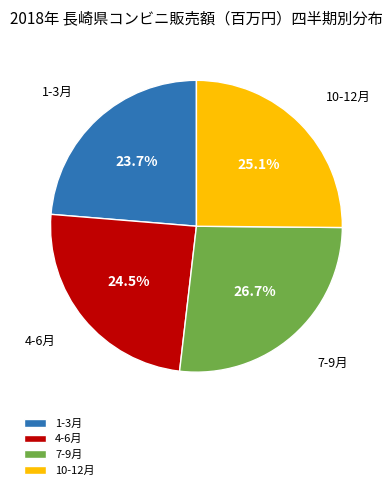

Which has a higher value, 10-12月 or 4-6月?

10-12月